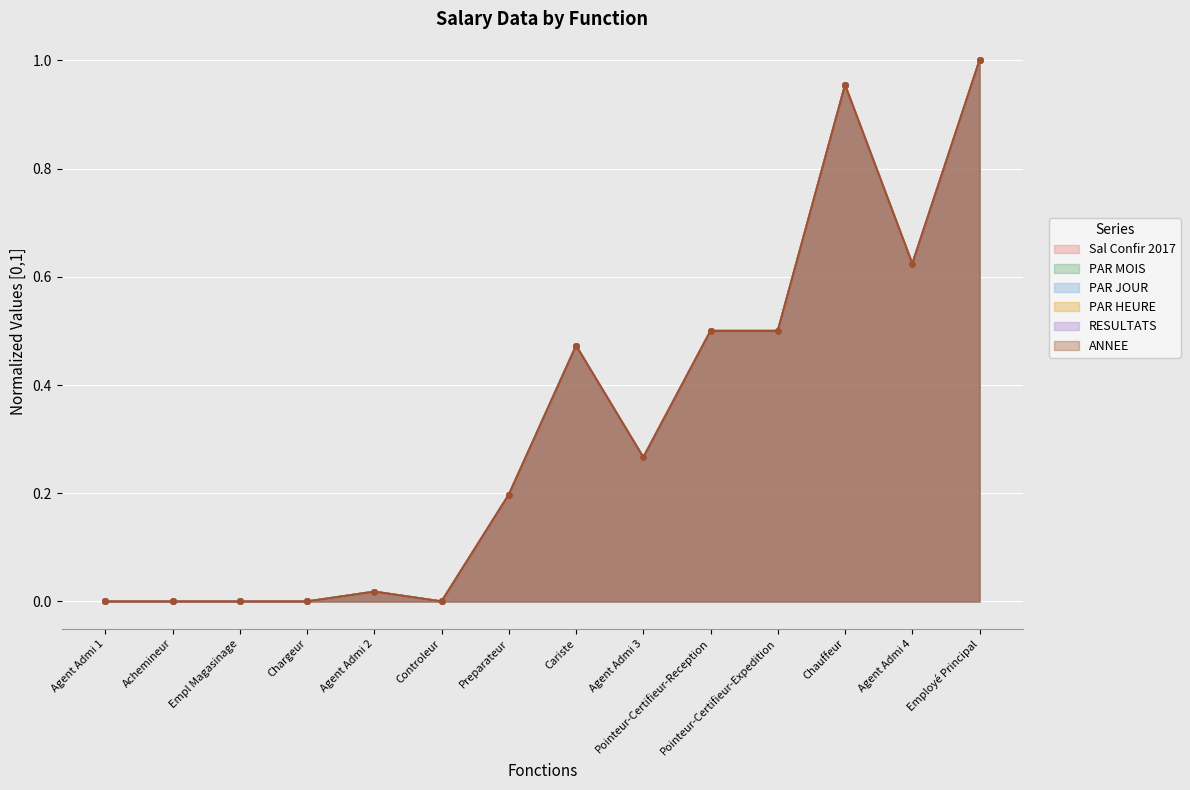

Is the value of PAR JOUR at Agent Admi 3 greater than the value of PAR HEURE at Empl Magasinage?

Yes